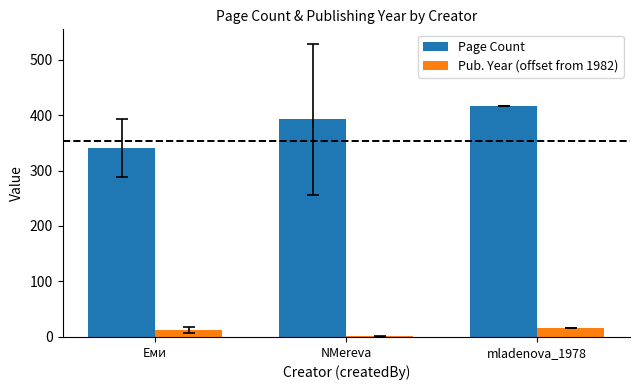

Read the Page Count value at mladenova_1978.

416.0